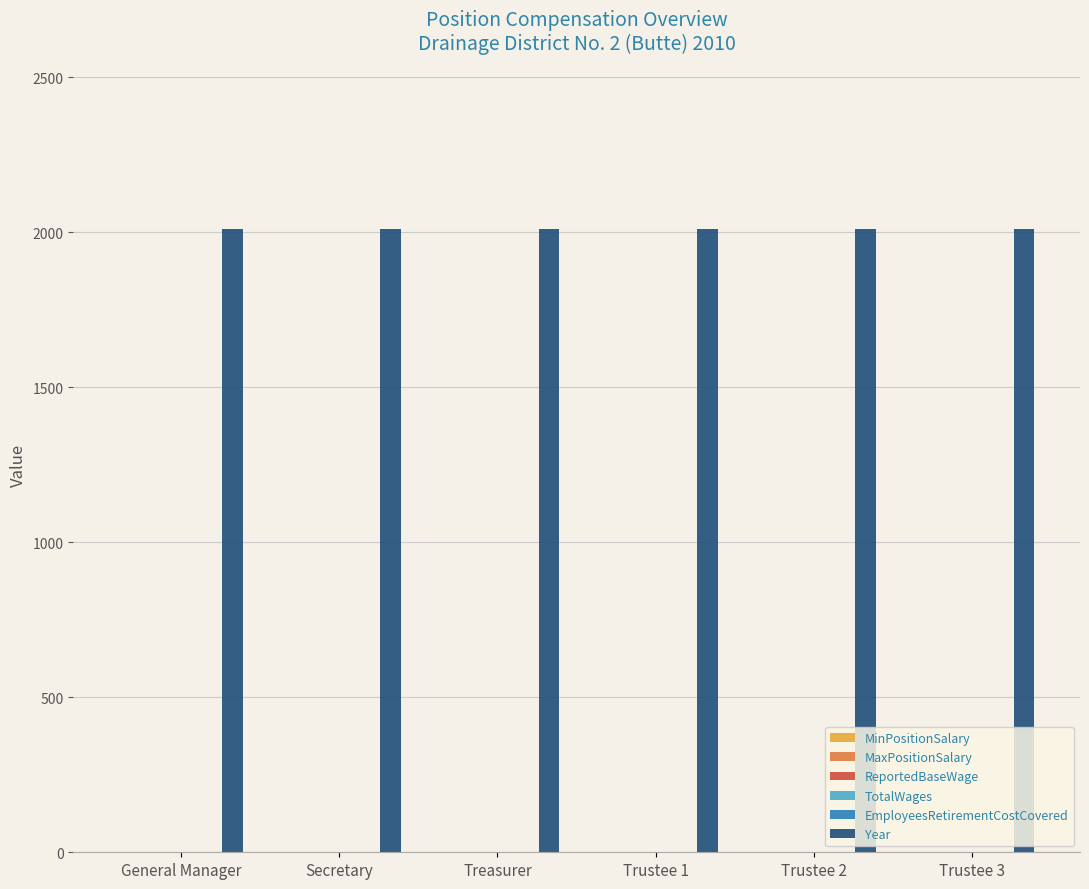

What is the label of the 3rd bar from the right?

Trustee 1